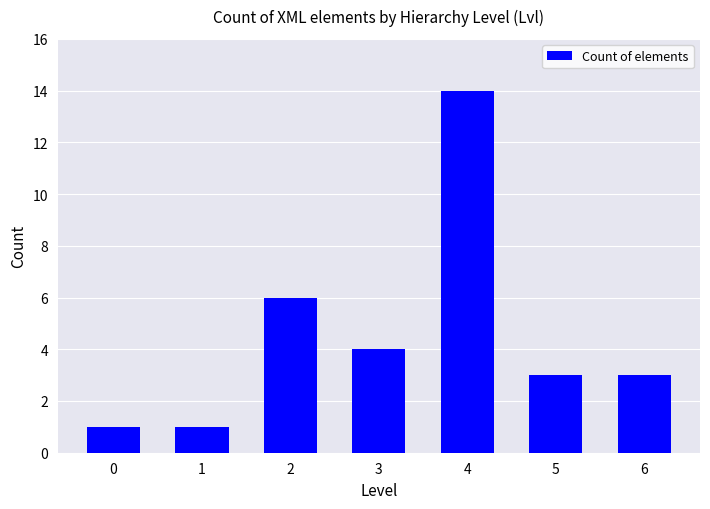

At which label is the value closest to 7?

2